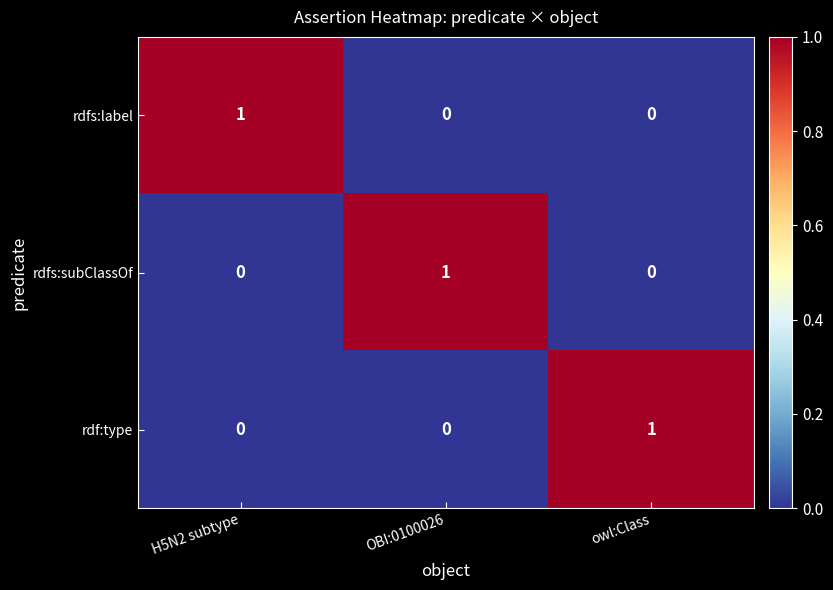

The value of rdfs:label at owl:Class is 1. True or false?

False